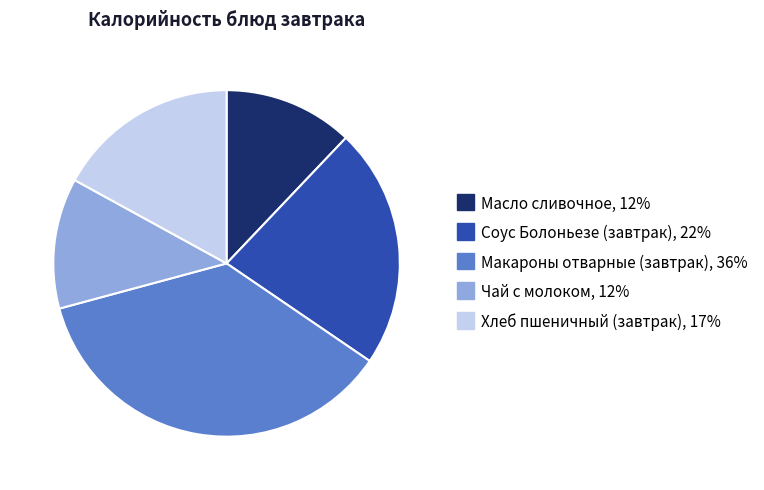

True or false: Чай с молоком accounts for 21% of the total.

False